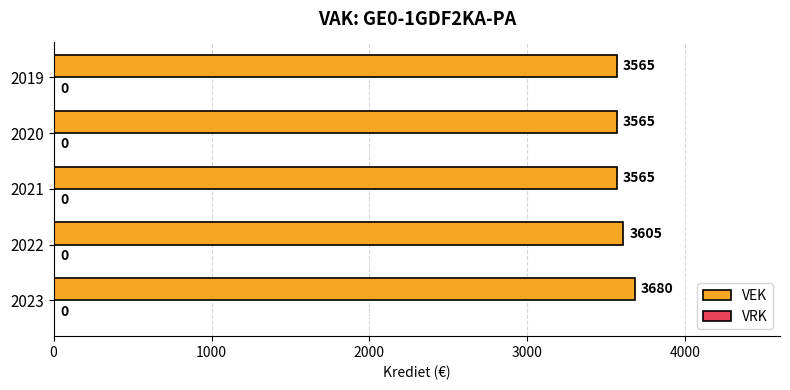

What is the minimum value shown in the chart?

3565